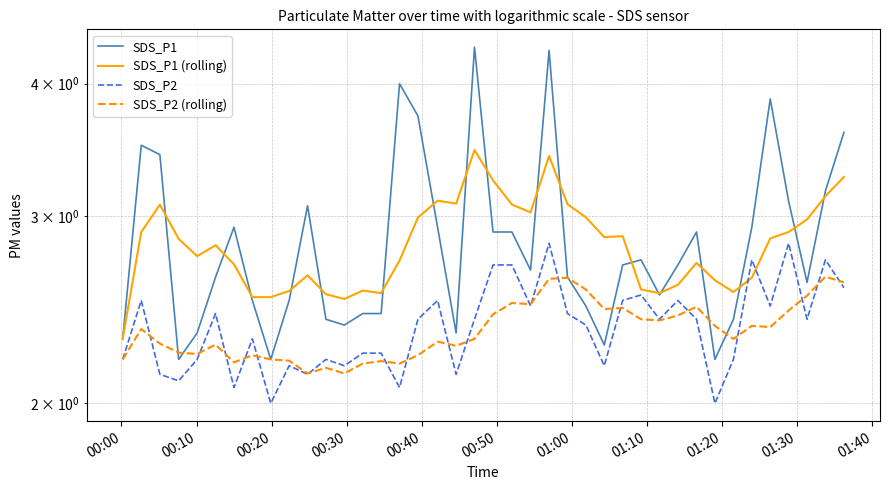

What is the difference between the second highest and minimum values in the SDS_P2 (rolling) series?

0.5